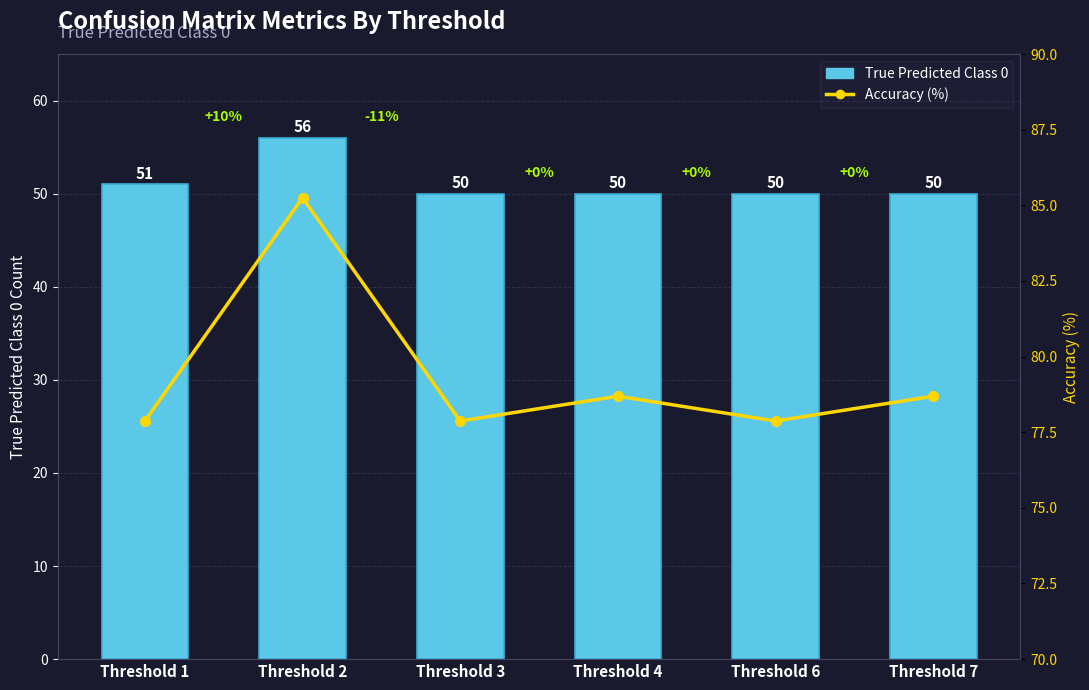

Which category has the lowest value across all series?

Threshold 3